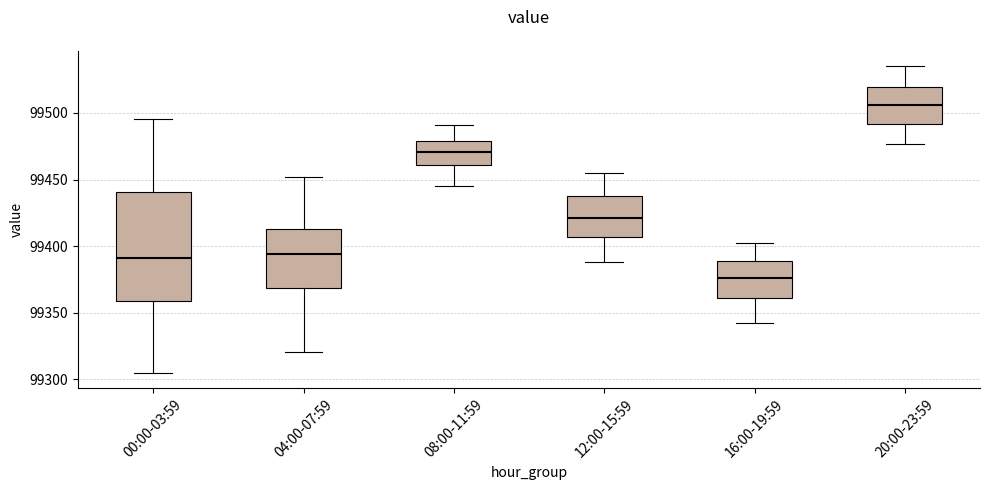

Which box is the tallest, from its lower edge to its upper edge?

00:00-03:59